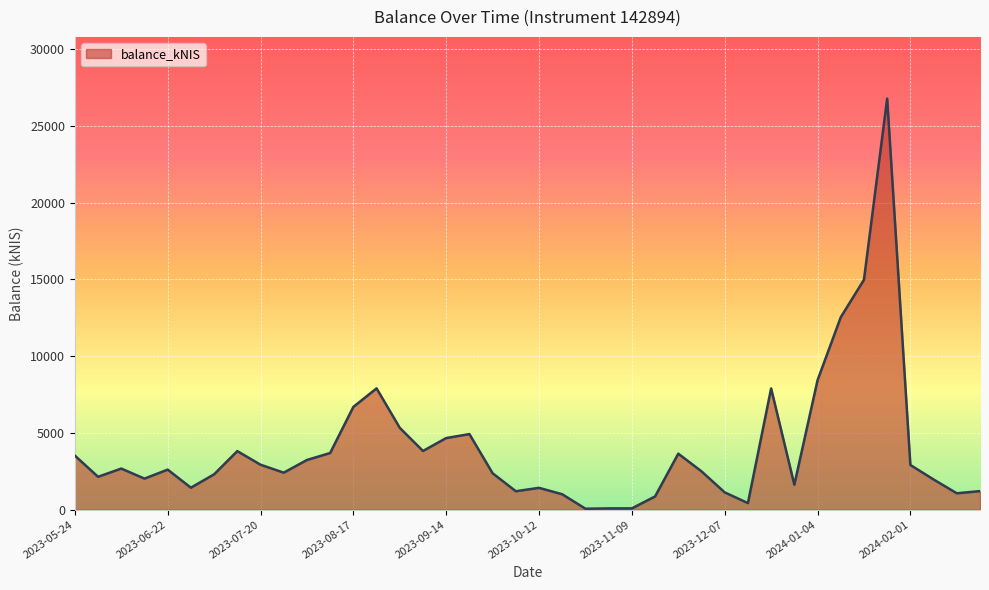

What is the maximum value shown in the chart?

26788.3